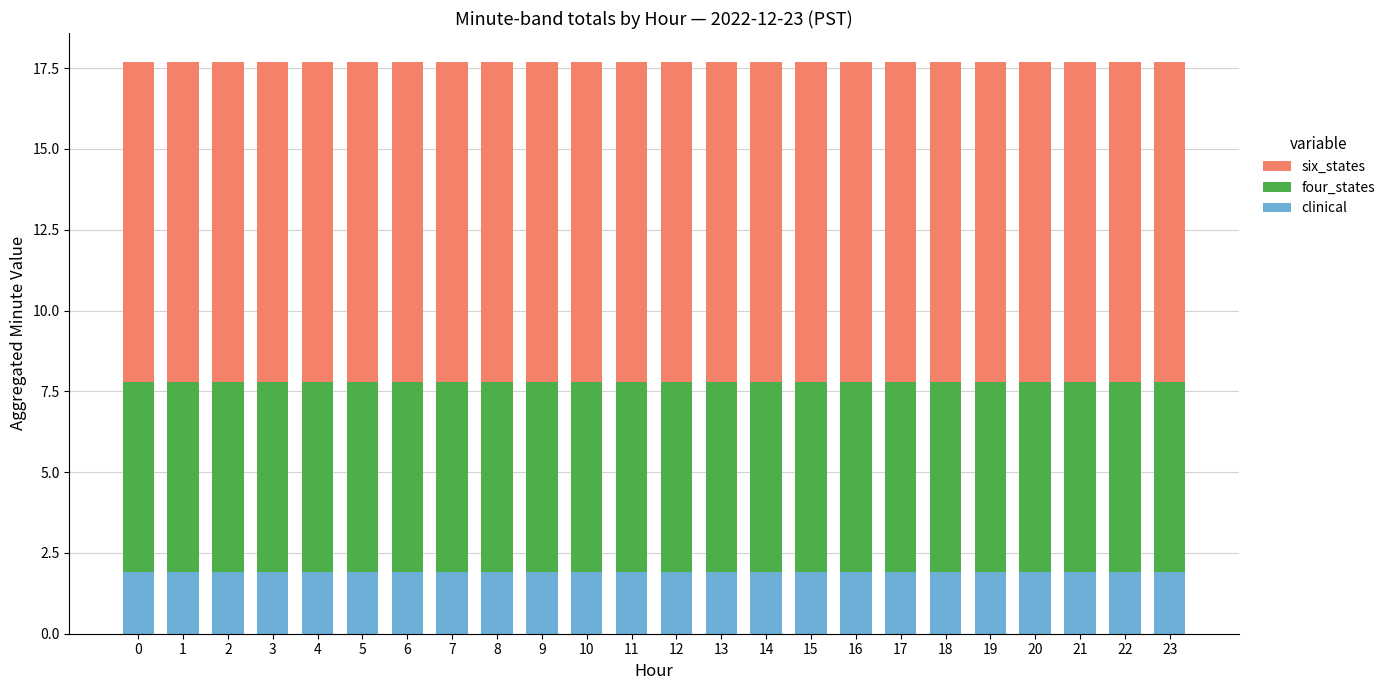

The value of clinical at 0 is 1.9. True or false?

True